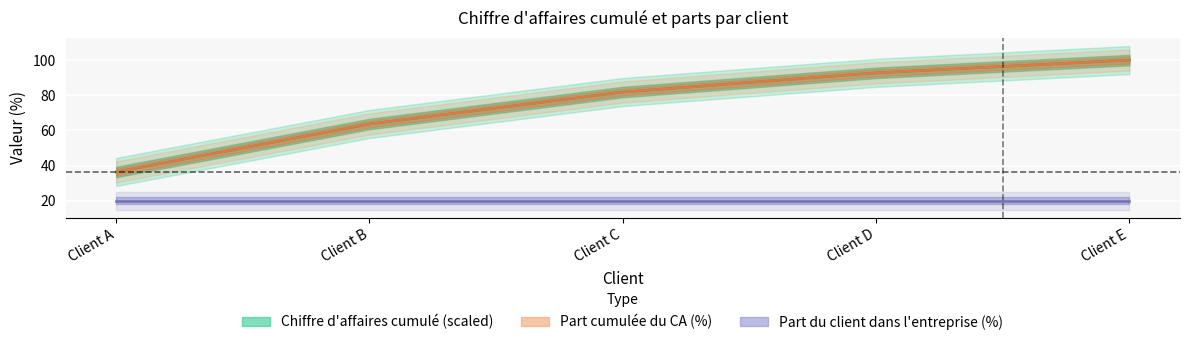

Between Client A and Client D, which series saw the biggest shift?

Part cumulée du chiffre d affaires (%)